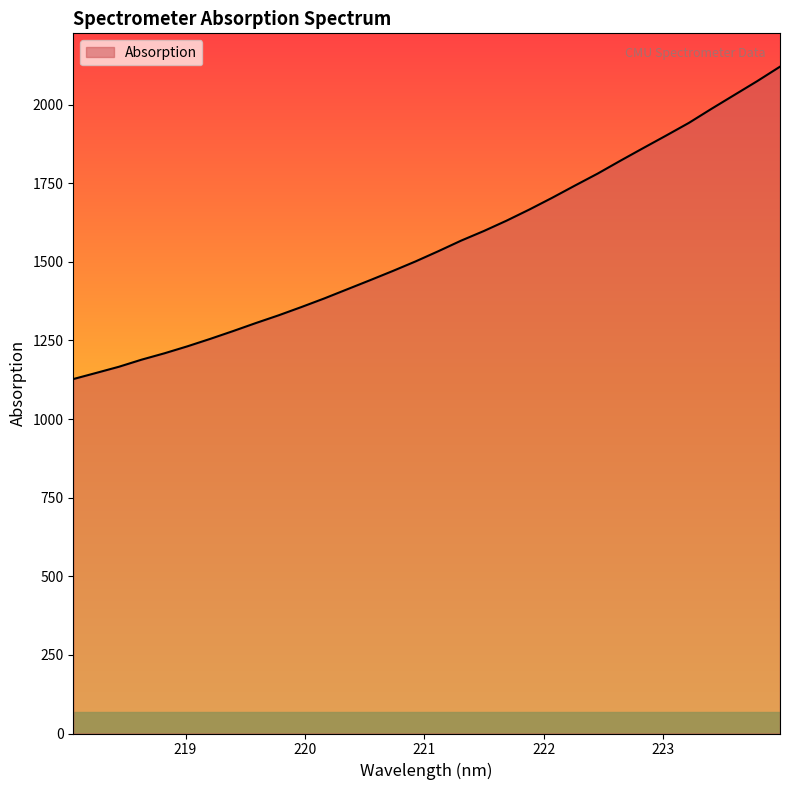

What is the smallest value displayed?

1127.0